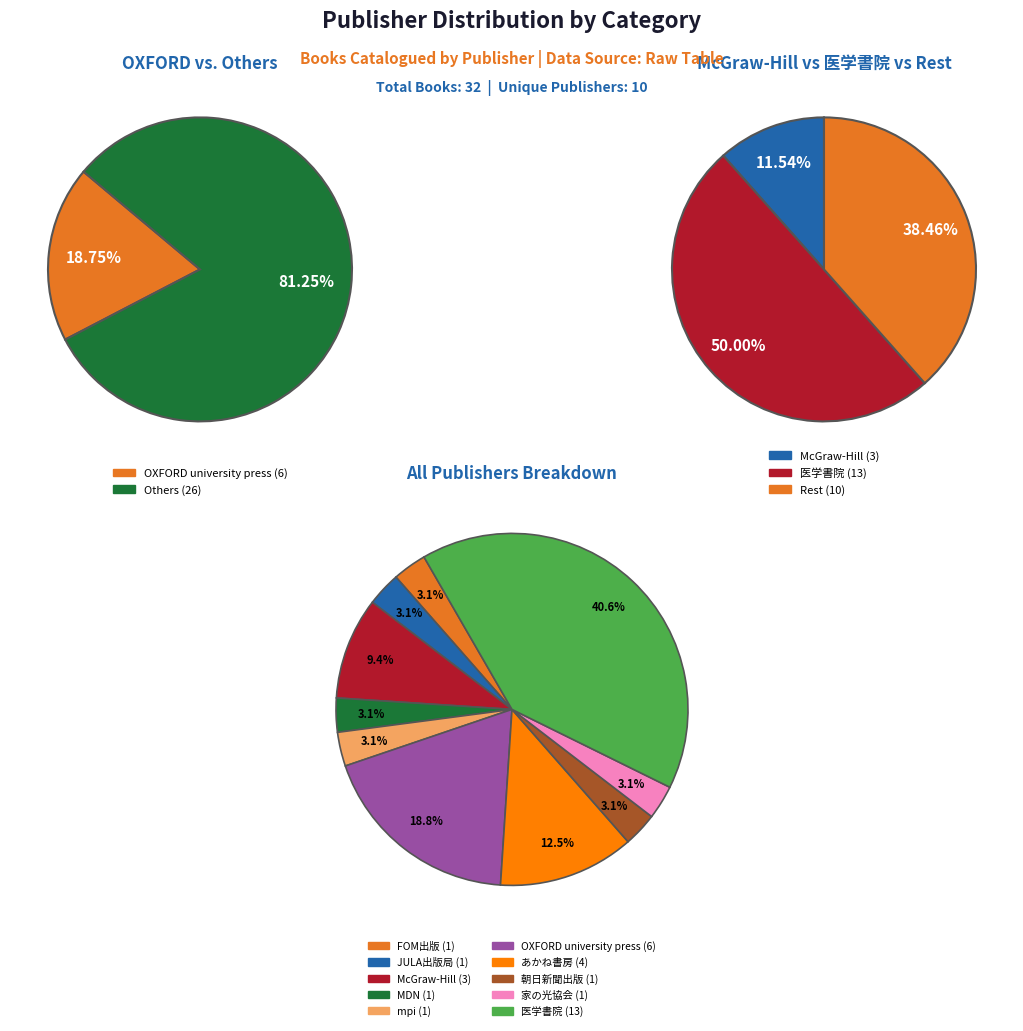

Approximately how many times larger is the value at McGraw-Hill compared to 医学書院?

0.2